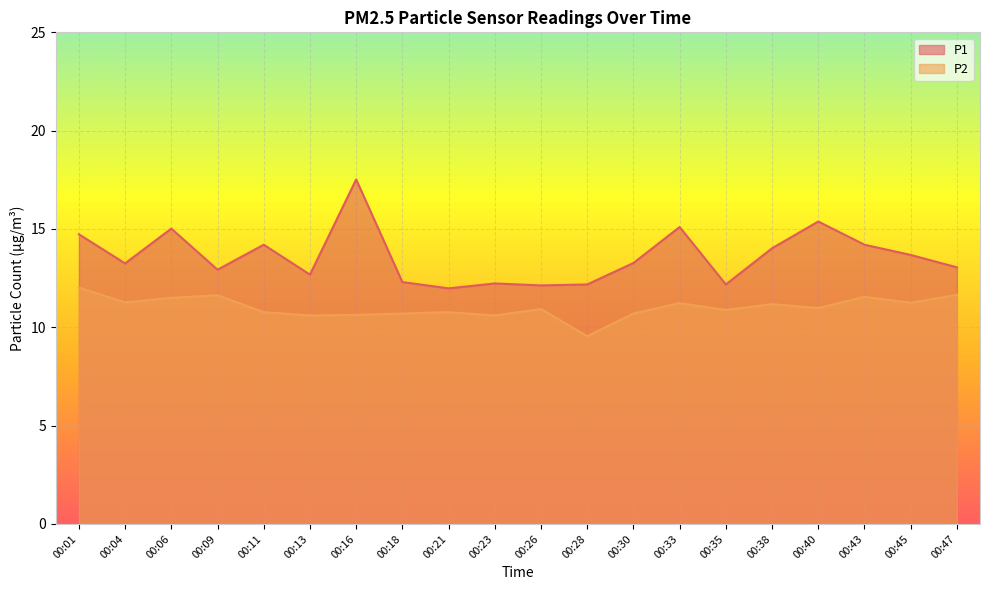

What is the difference between the P2 values at 00:11 and 00:47?

0.9